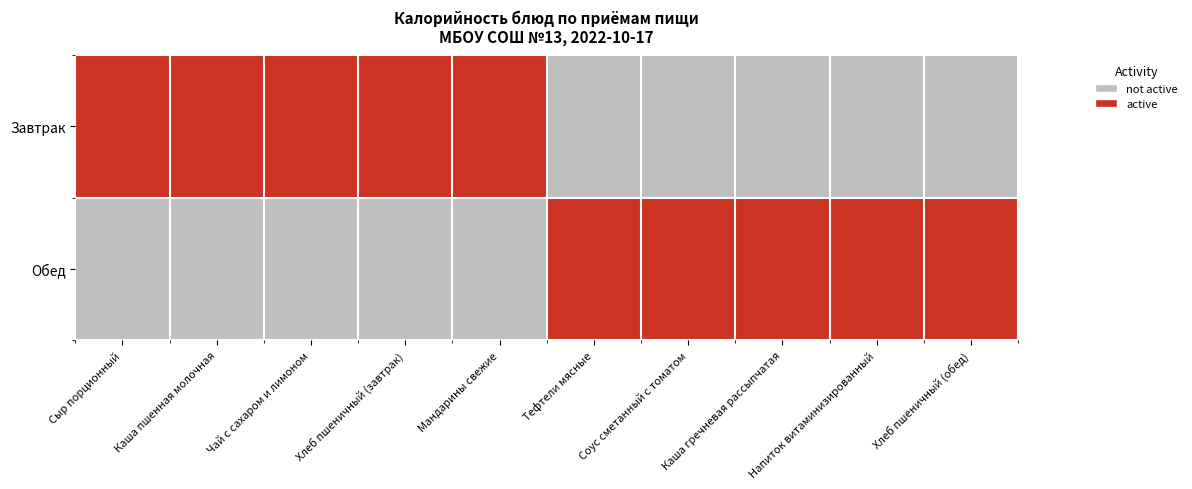

Which category has the lowest value across all series?

Тефтели мясные